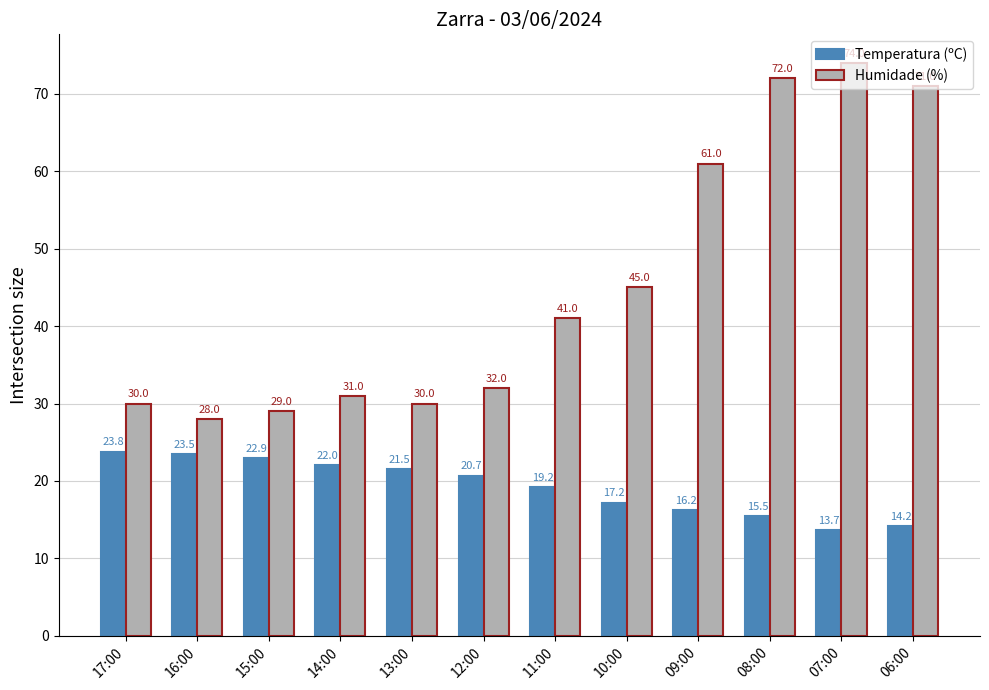

What are all the series names shown in the legend?

Temperatura (ºC), Humidade (%)